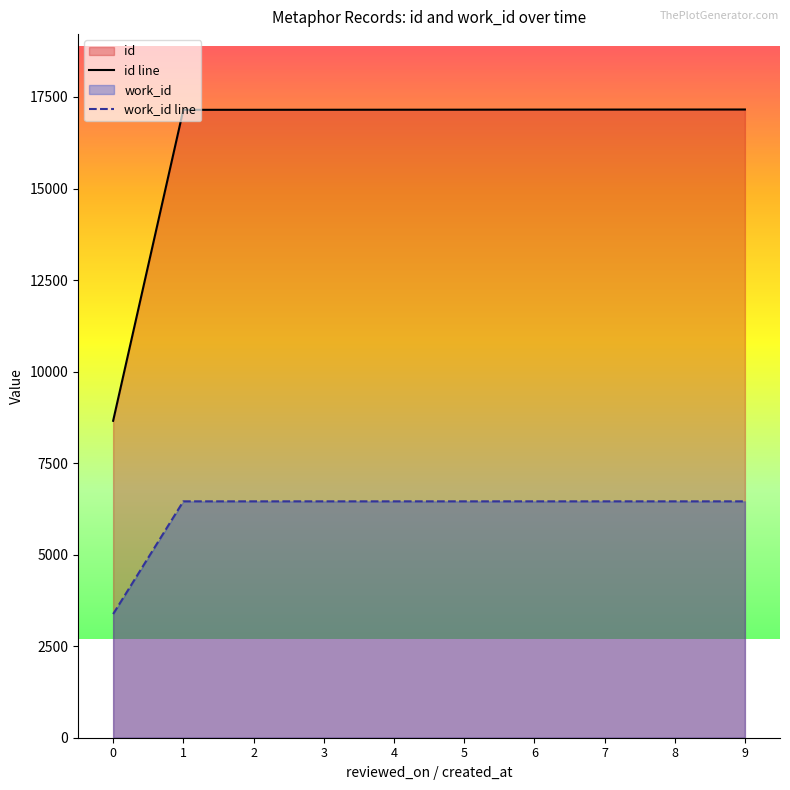

How many series are shown in this chart?

2